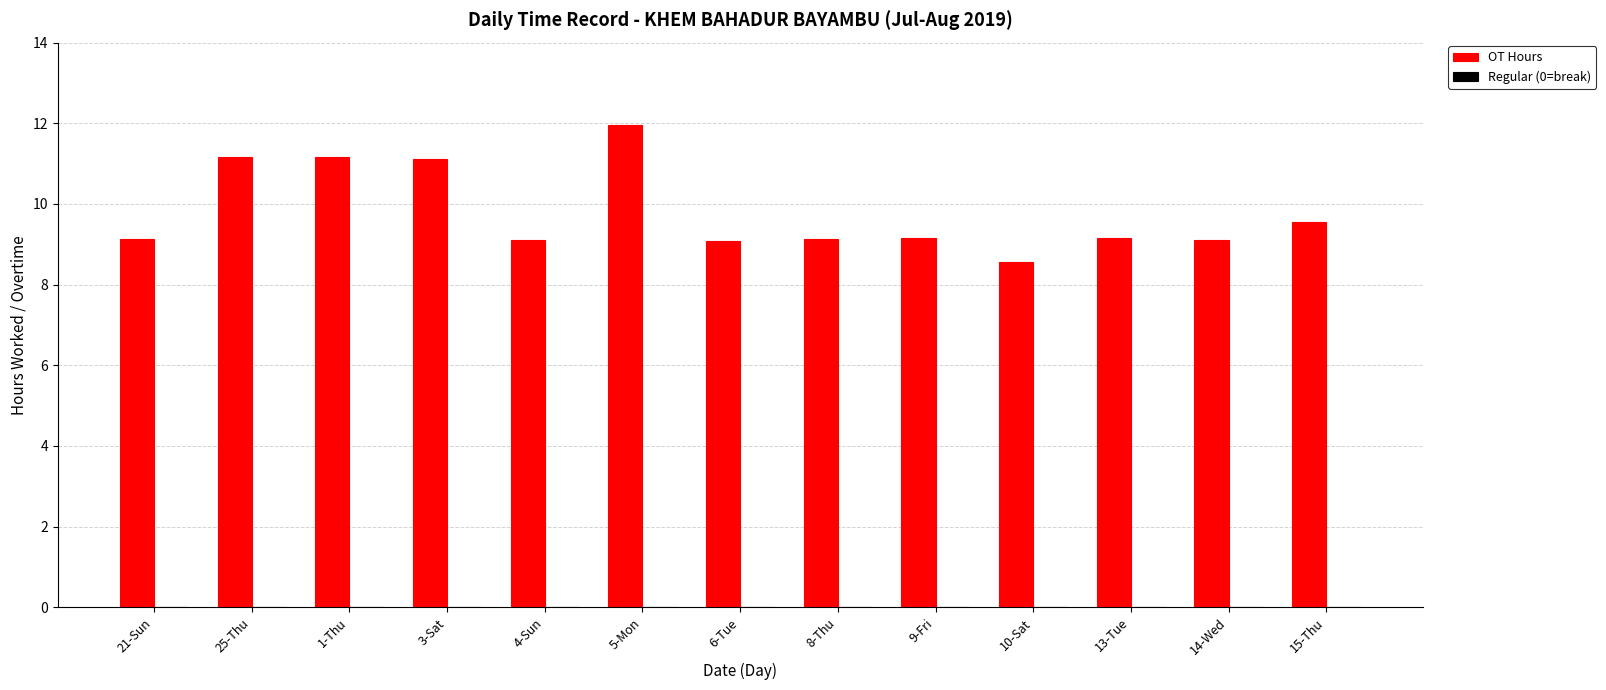

What is the label of the 6th bar from the right?

8-Thu